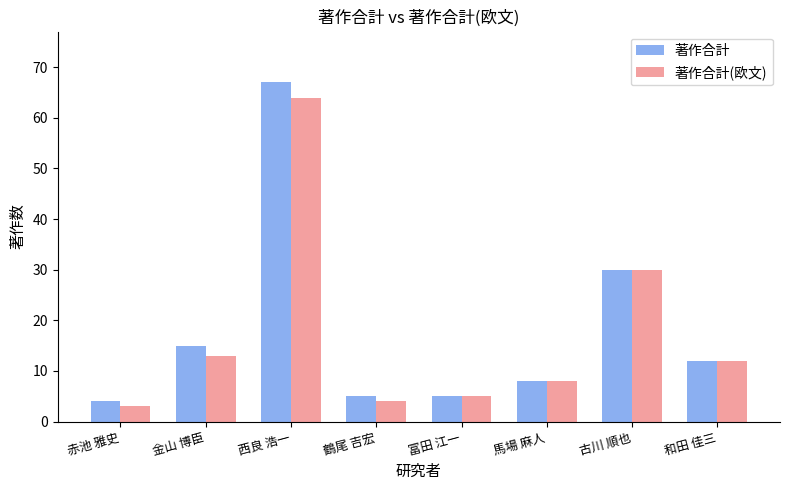

Where does the 著作合計(欧文) series first go above 12?

金山 博臣